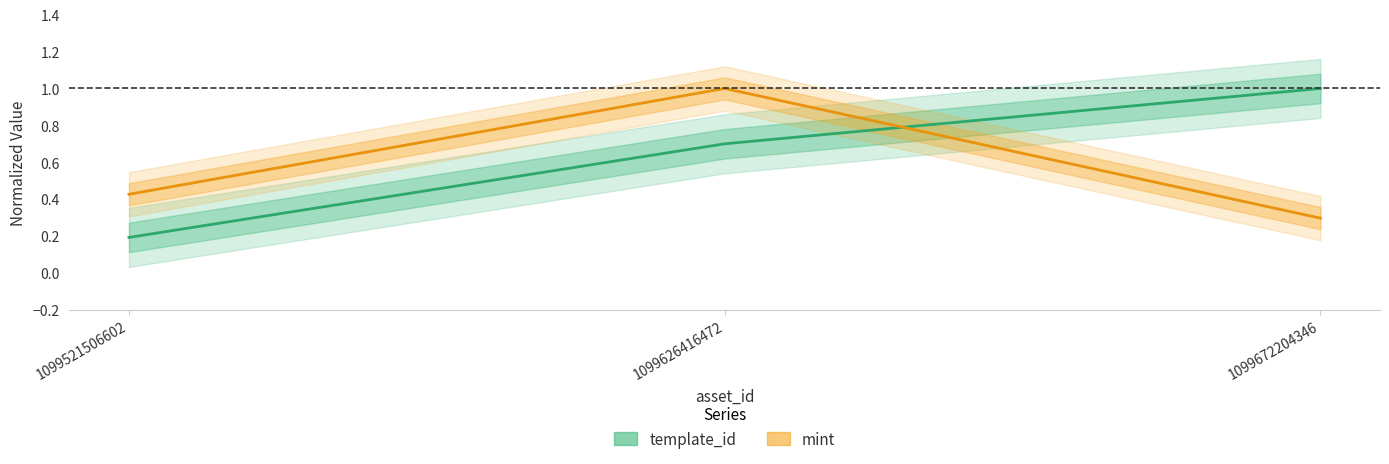

What is the value of the template_id point at the 1st from the left?

0.2